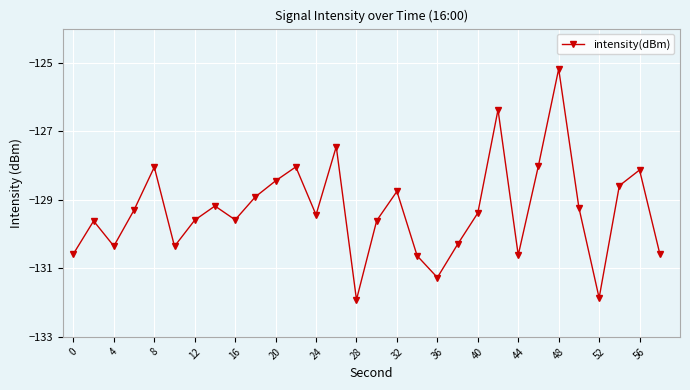

What is the value of the 18th point from the left?

-130.6